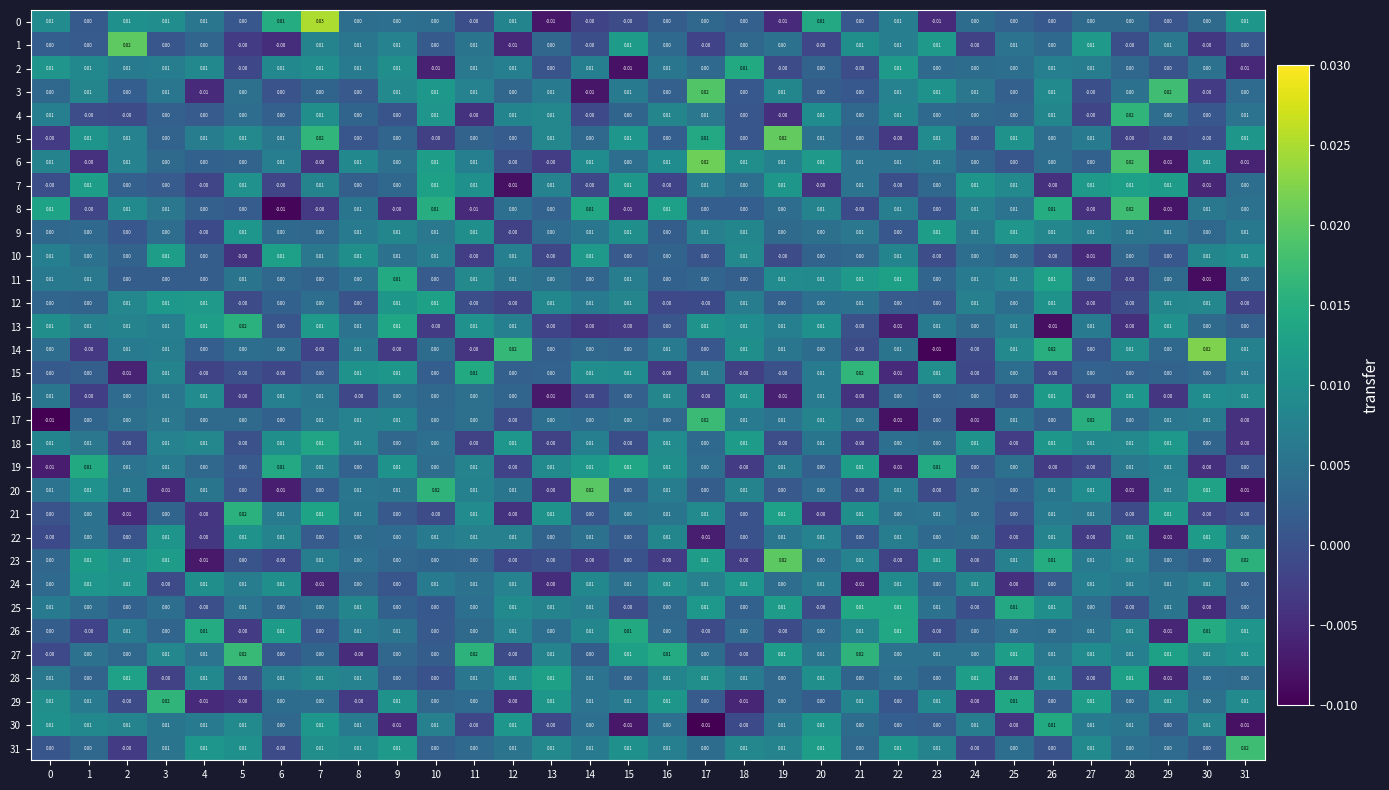

What is the total value across all series at 8?

0.2